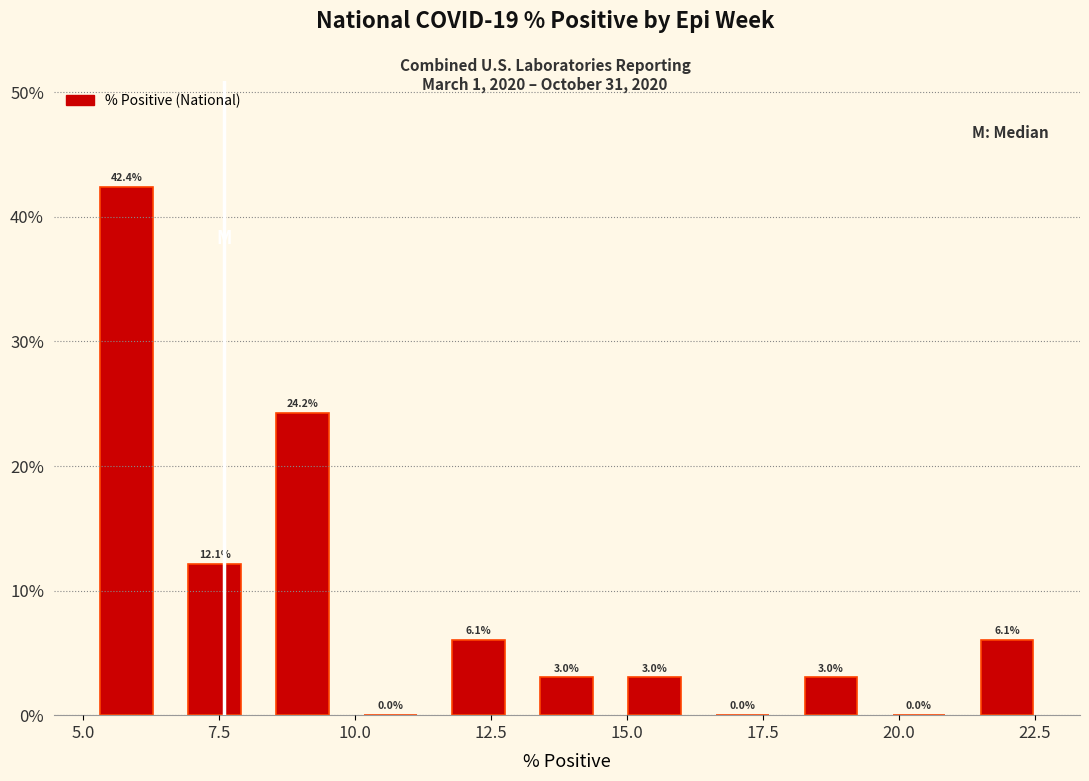

Around what value on the x-axis is the tallest bar? Give the approximate position of its centre, as read against the axis.

6.0